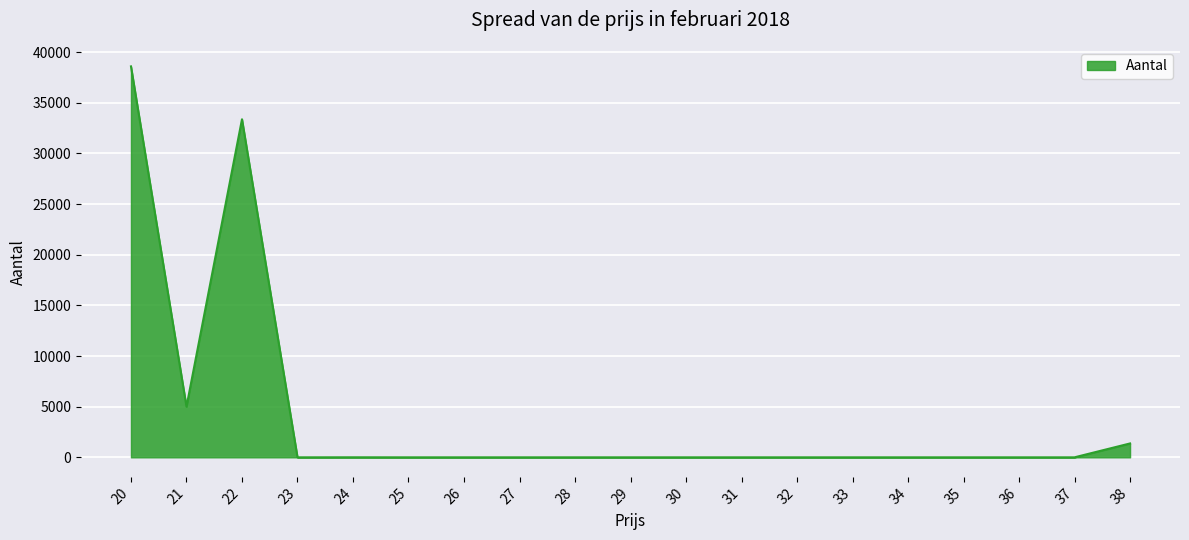

What is the difference between the maximum and second lowest values?

38601